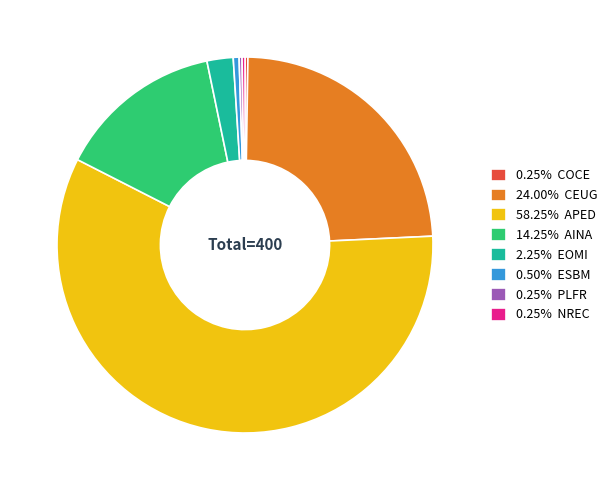

Combined, do 24.00% CEUG and 2.25% EOMI account for over 50%?

No